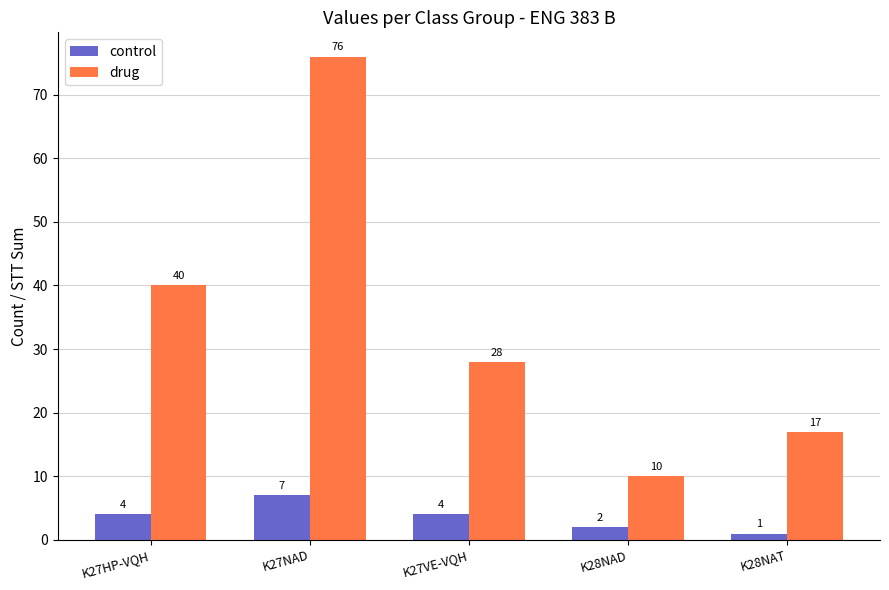

Count the control values in the range 2 to 4.

3